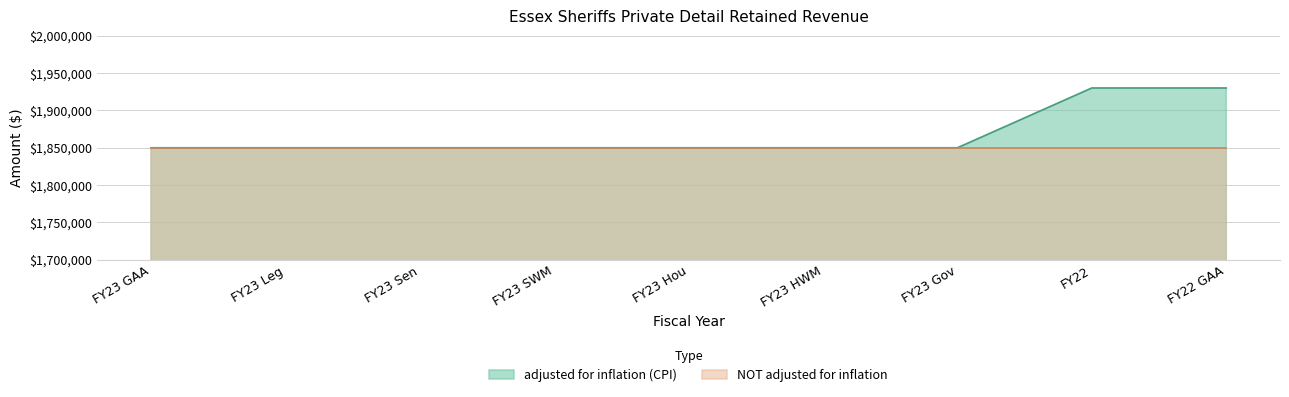

What is the change in value from FY23 SWM to FY22 GAA?

+80035